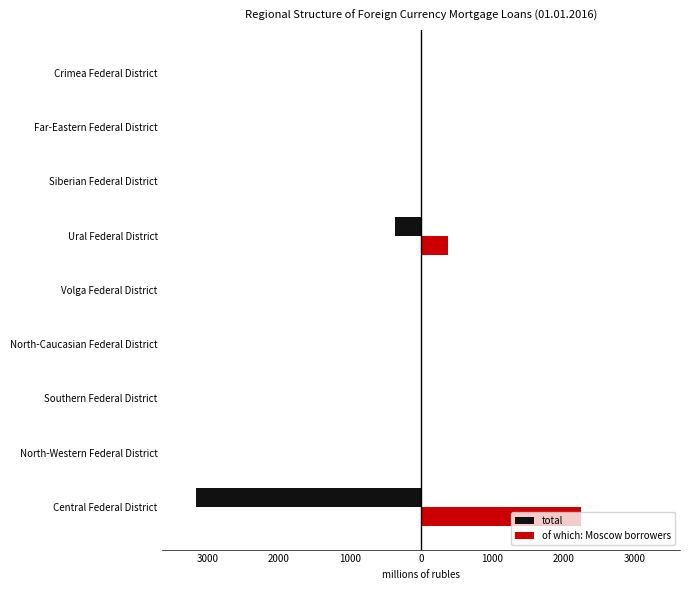

What are all the series names shown in the legend?

total, of which: Moscow borrowers